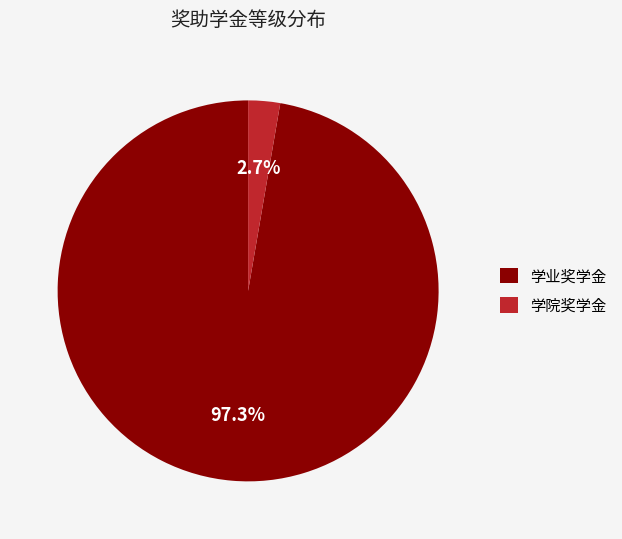

Rank the categories by value from highest to lowest.

学业奖学金, 学院奖学金